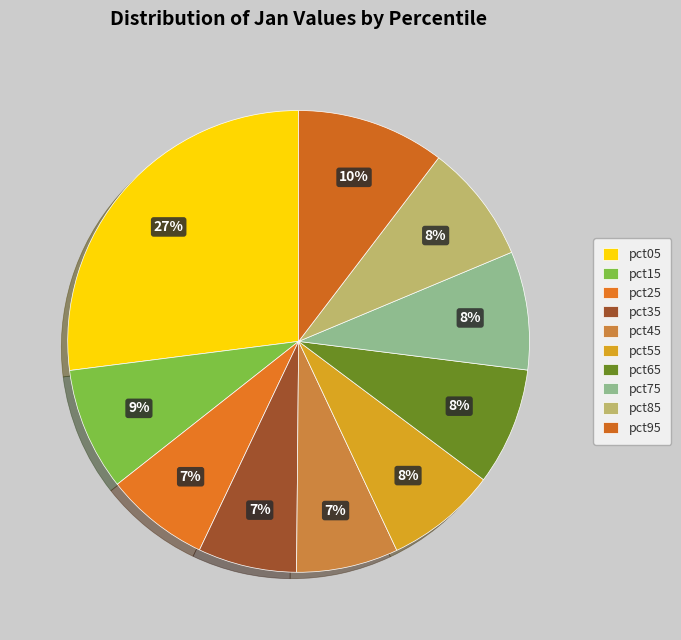

What percentage is the pct05 slice, to the nearest percent?

27%